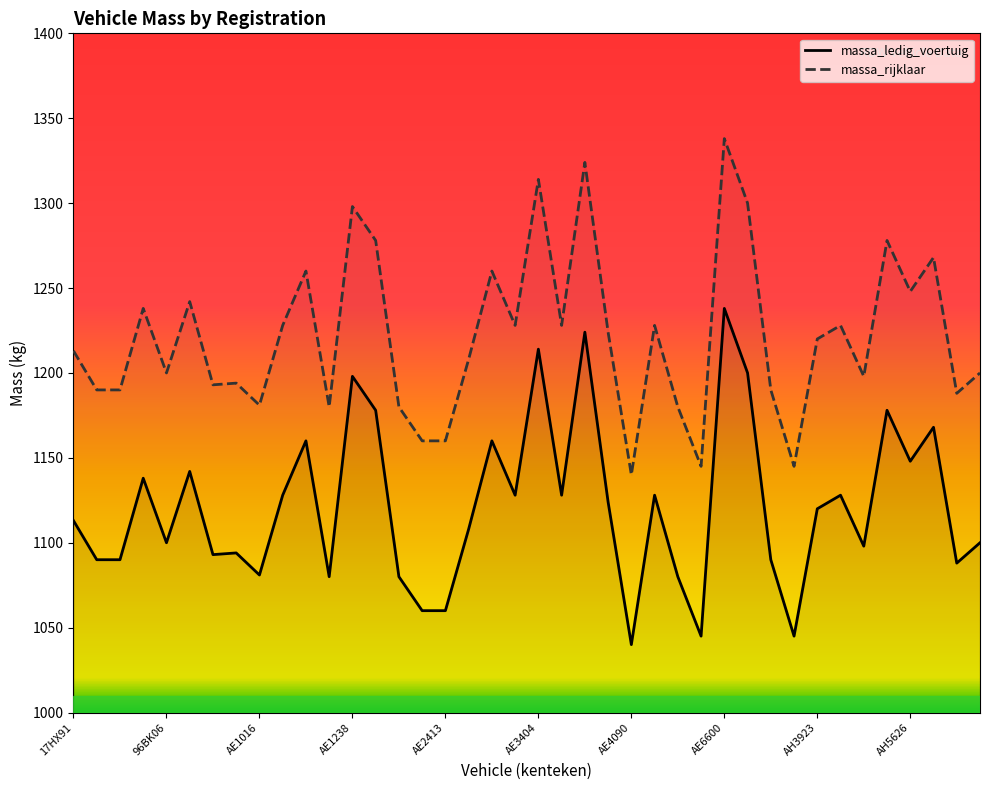

Rank the series by their average value, from lowest to highest.

massa_ledig_voertuig, massa_rijklaar